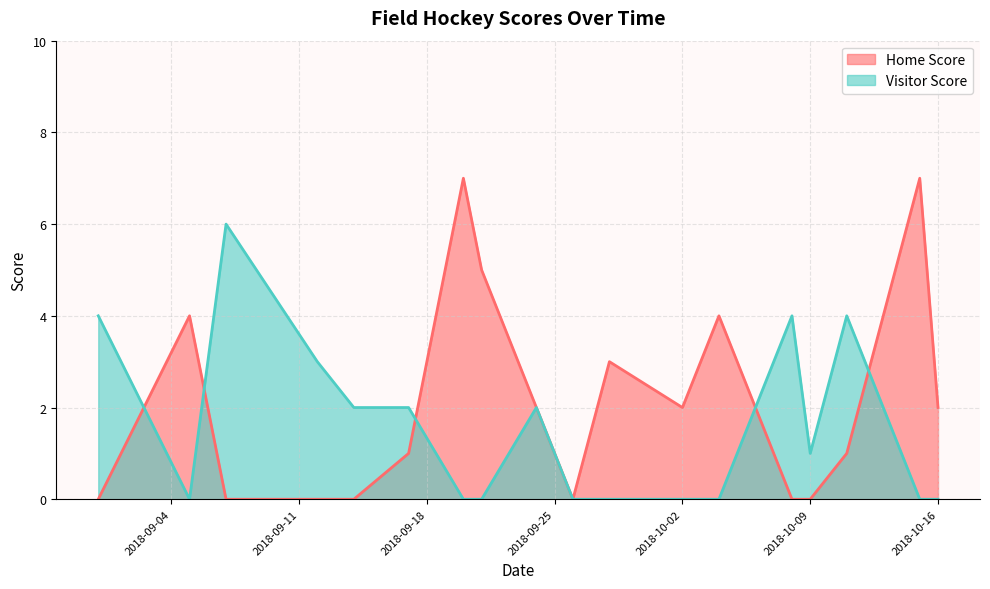

Rank the series at 2018-09-07 from highest to lowest value.

Visitor Score, Home Score